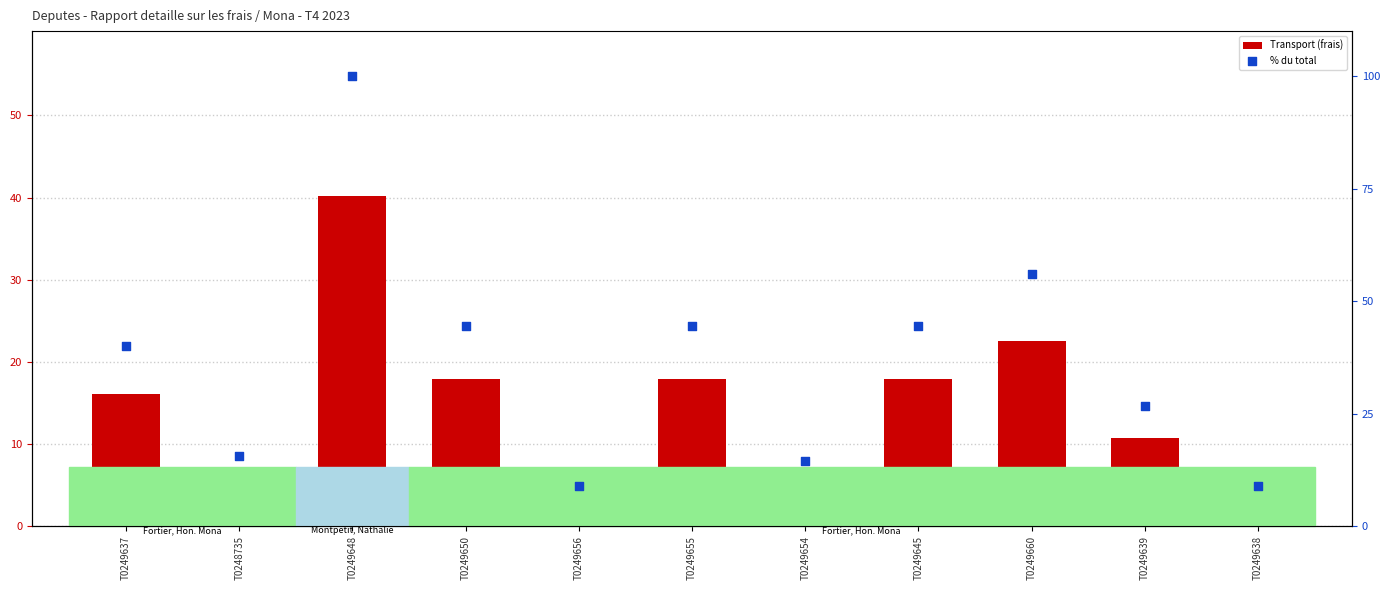

At which category is the sum across all series the highest?

T0249648